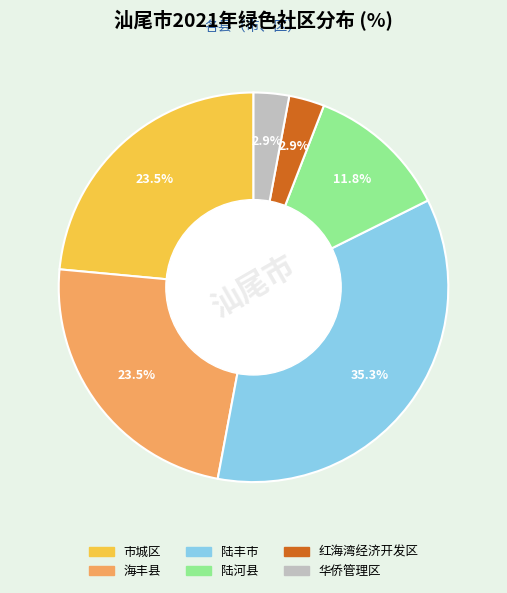

What is the largest slice in the pie chart?

陆丰市